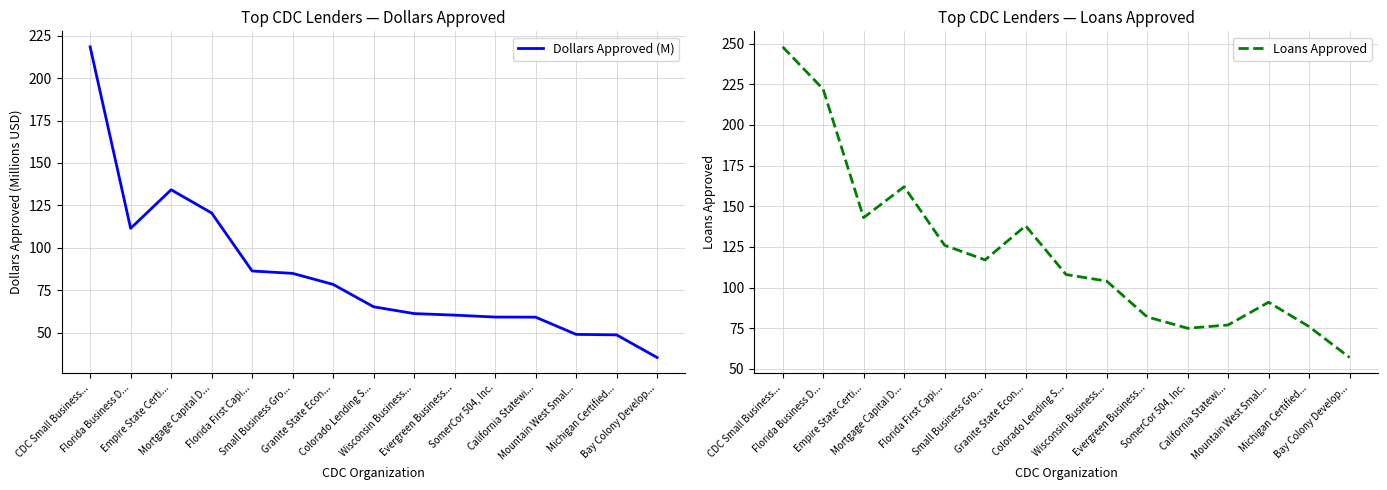

How many interior local peaks does the Loans Approved series have?

3